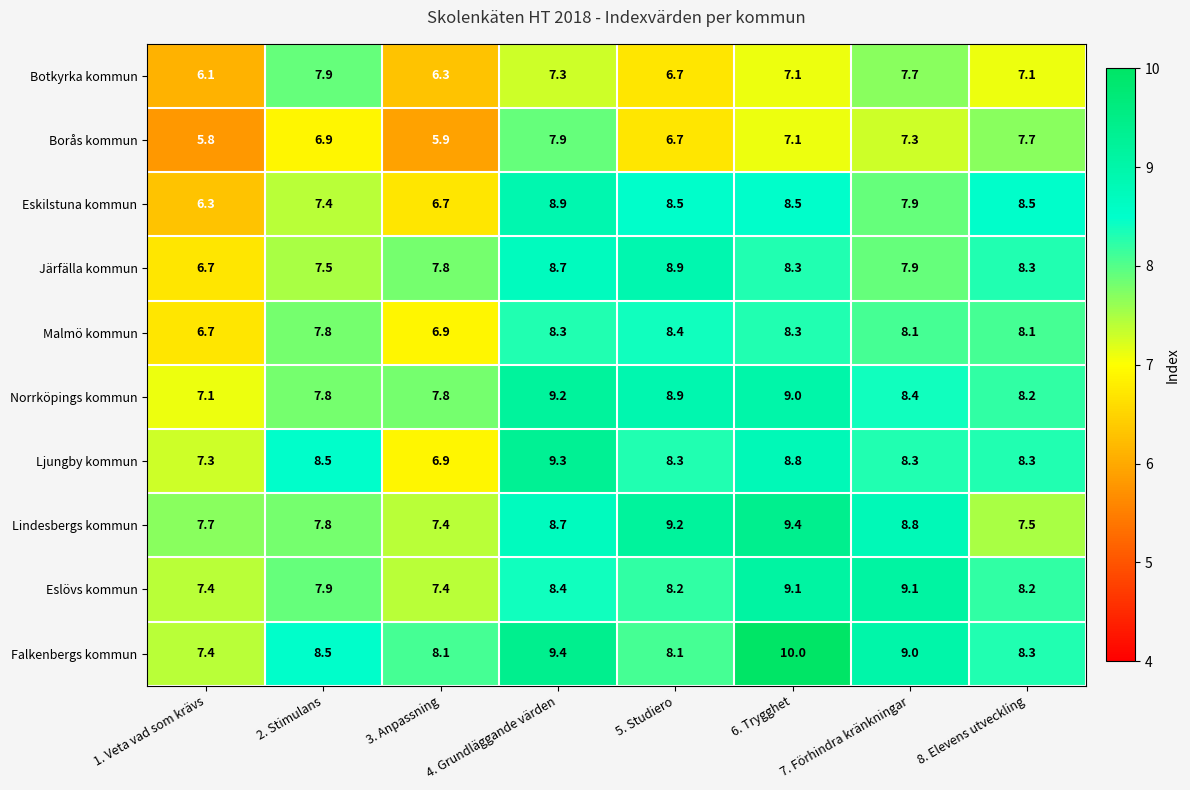

What is the difference between the maximum and second lowest values in the Falkenbergs kommun series?

1.9